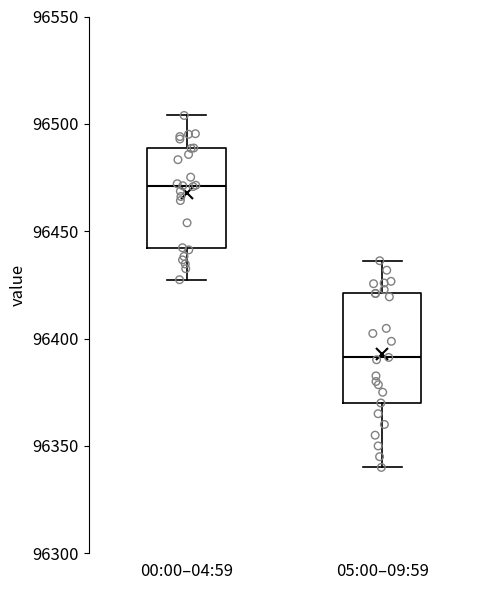

Reading left to right, transcribe this box plot: for each box, give where its median line is, the range the box spans, and where its two whiskers end, as read against the y-axis. The values are not printed on the chart, so give them approximately, as read against the axis.

00:00–04:59: median 96470, box 96440 to 96490, whiskers 96425 to 96505
05:00–09:59: median 96390, box 96370 to 96420, whiskers 96340 to 96435